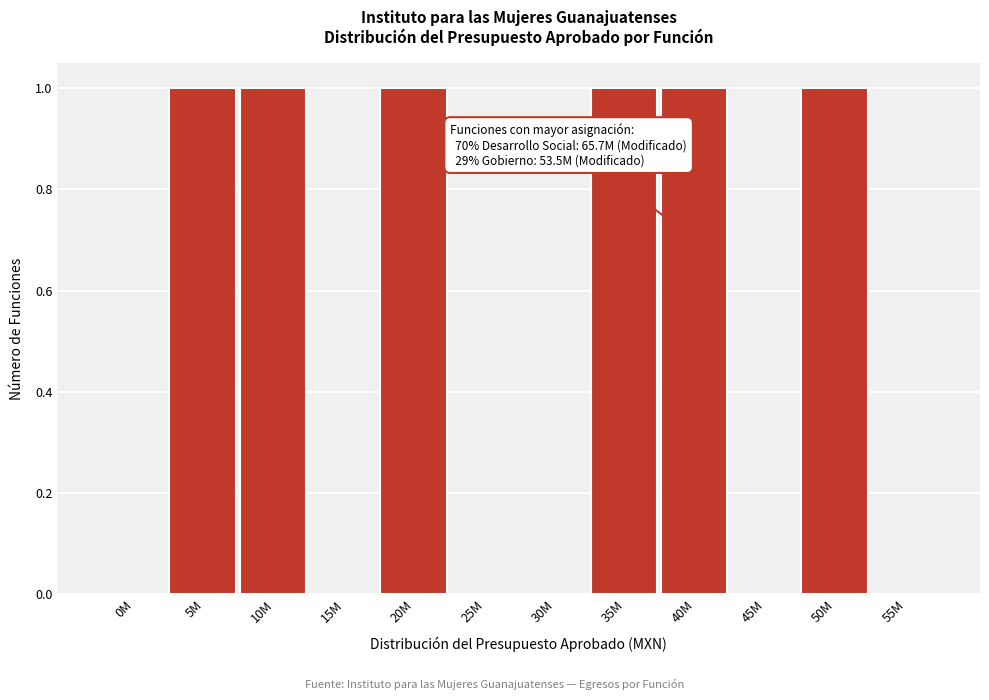

Reading right to left, list all the values displayed in this chart.

55M=0	50M=1	45M=0	40M=1	35M=1	30M=0	25M=0	20M=1	15M=0	10M=1	5M=1	0M=0